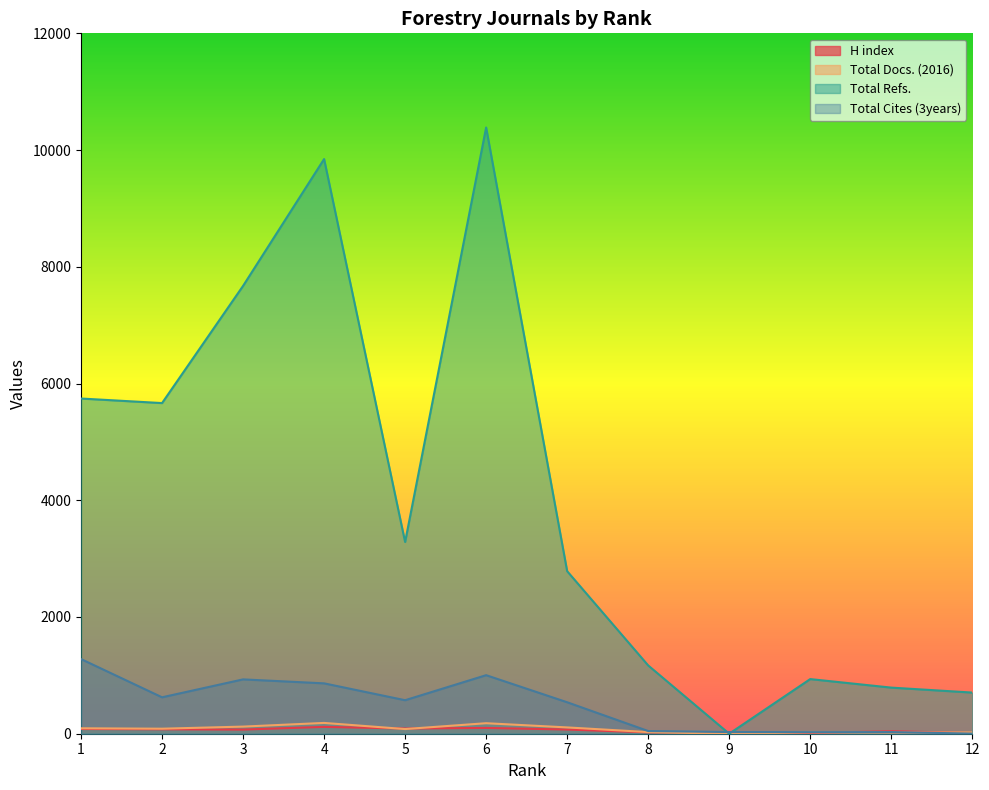

How many lines are shown in the chart?

4